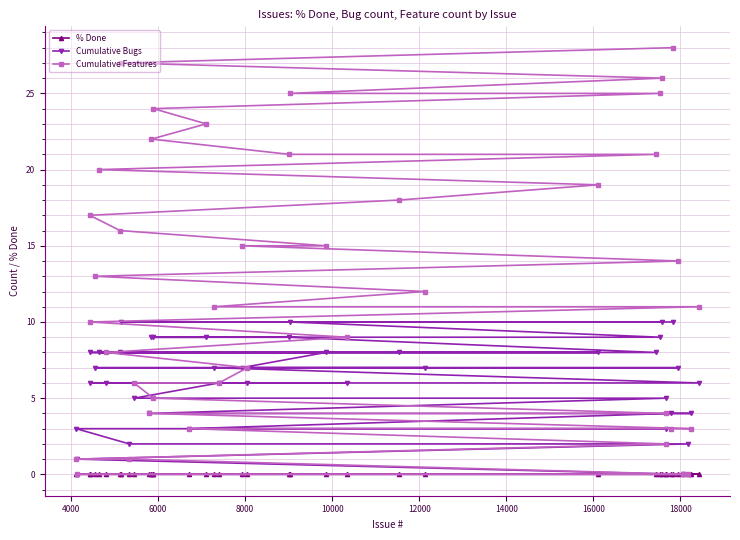

Reading left to right, what are all the values shown in this chart?

% Done: 0	0	0	0	0	0	0	0	0	0	0	0	0	0	0	0	0	0	0	0	0	0	0	0	0	0	0	0	0	0	0	0	0	0	0	0	0	0	0	0
Cumulative Bugs: 3	1	8	6	7	8	6	8	10	2	5	4	9	9	5	3	9	7	6	7	6	9	10	8	6	8	7	8	8	9	10	5	3	4	10	7	0	2	4	6
Cumulative Features: 1	0	17	10	13	20	8	16	27	1	6	4	22	24	5	3	23	11	6	15	7	21	25	15	9	18	12	19	21	25	26	4	2	3	28	14	0	0	3	11